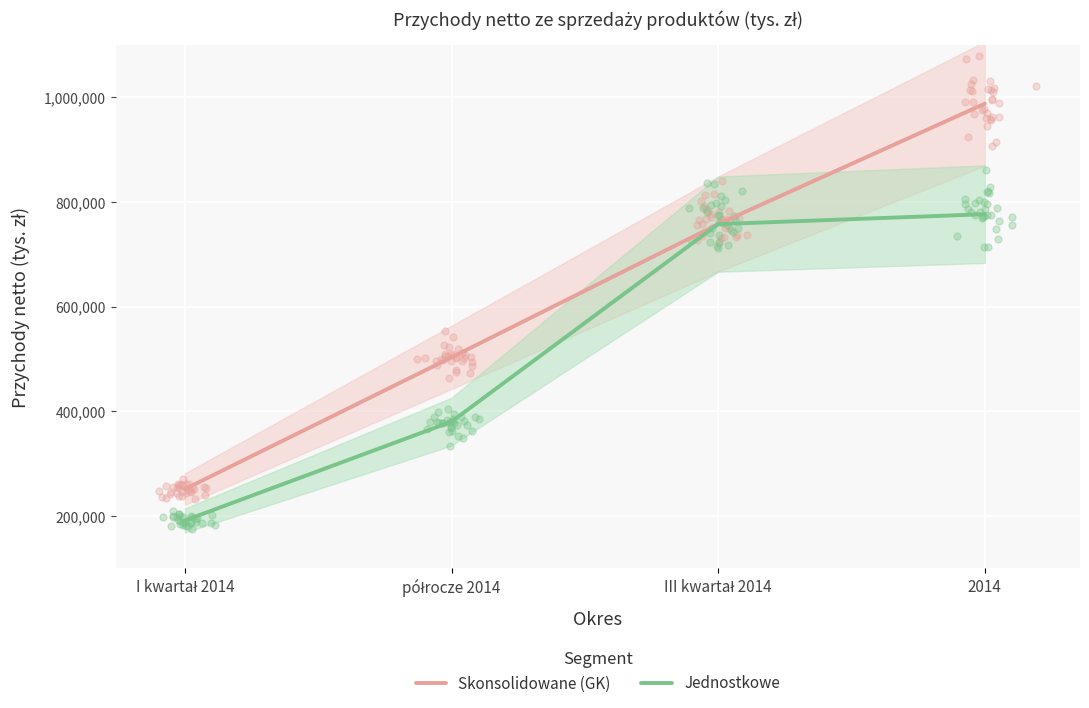

What are all the series names shown in the legend?

Skonsolidowane (GK), Jednostkowe